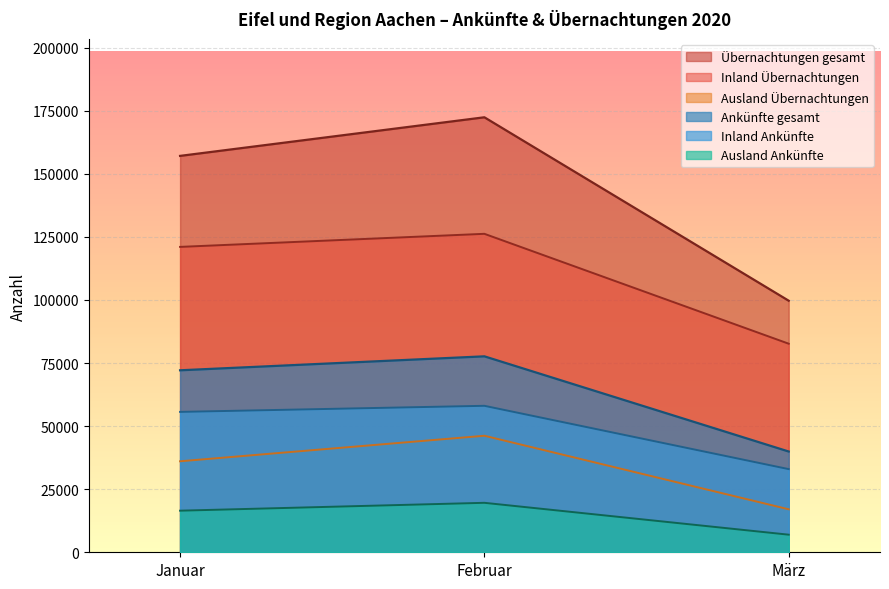

What is the average value of the Übernachtungen gesamt series?

143056